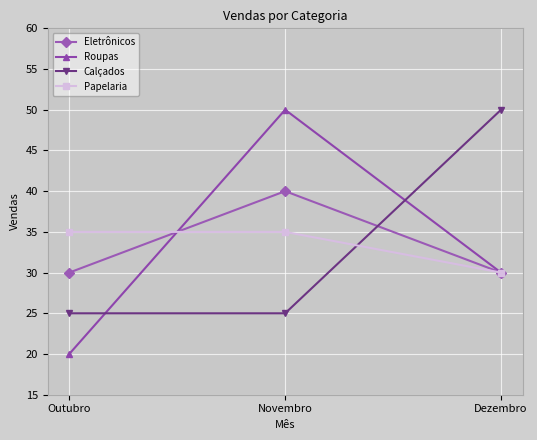

Read the Calçados value at Dezembro, to the nearest 5.

50